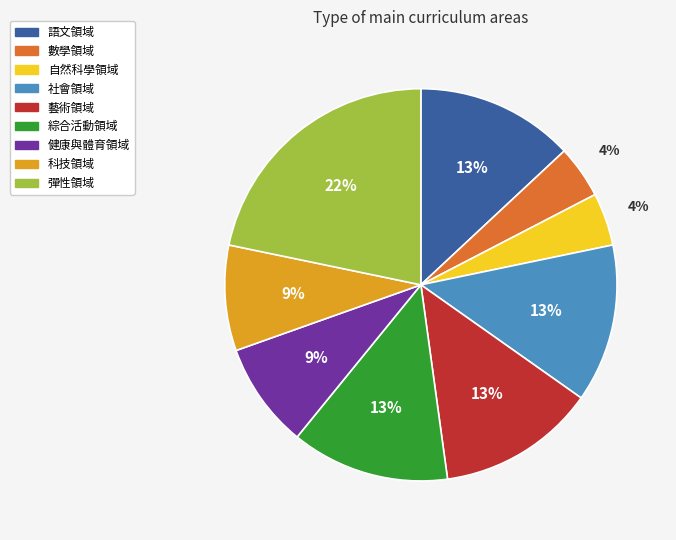

Which has a higher value, 社會領域 or 健康與體育領域?

社會領域